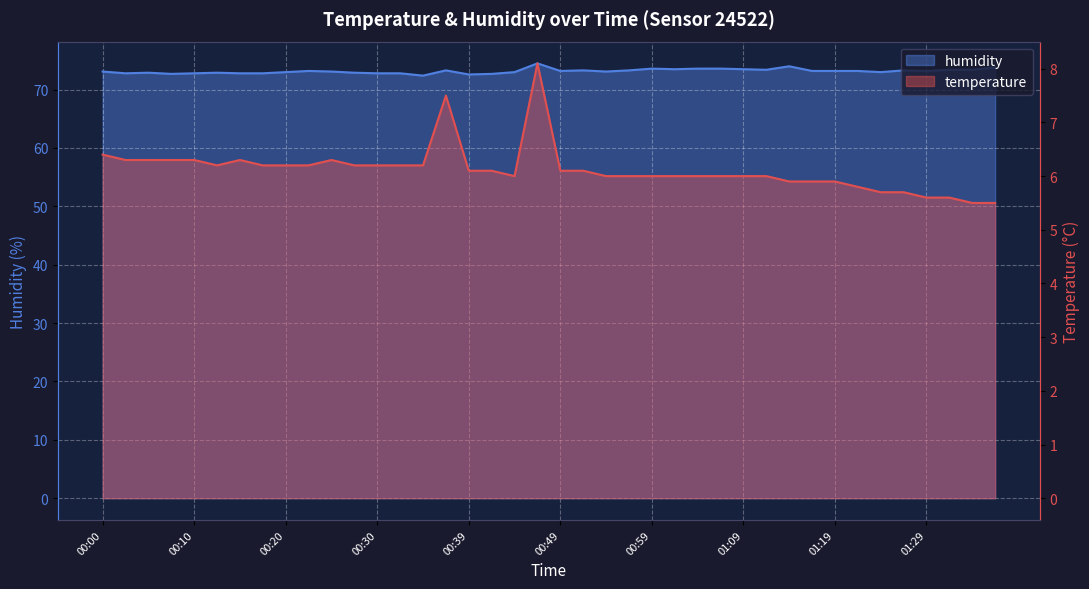

What is the difference between the maximum and minimum values in the humidity series?

2.1